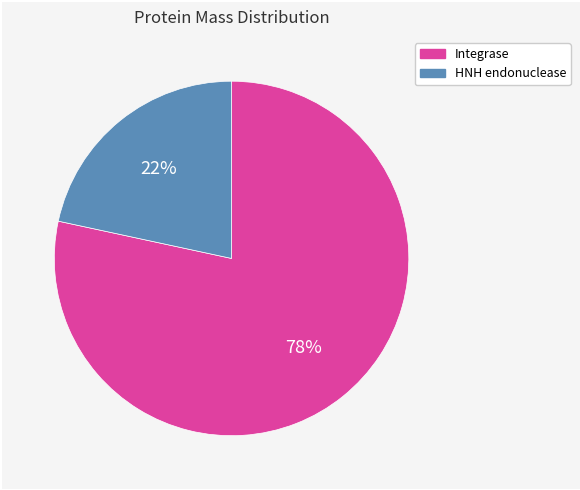

How many segments does this pie chart have?

2